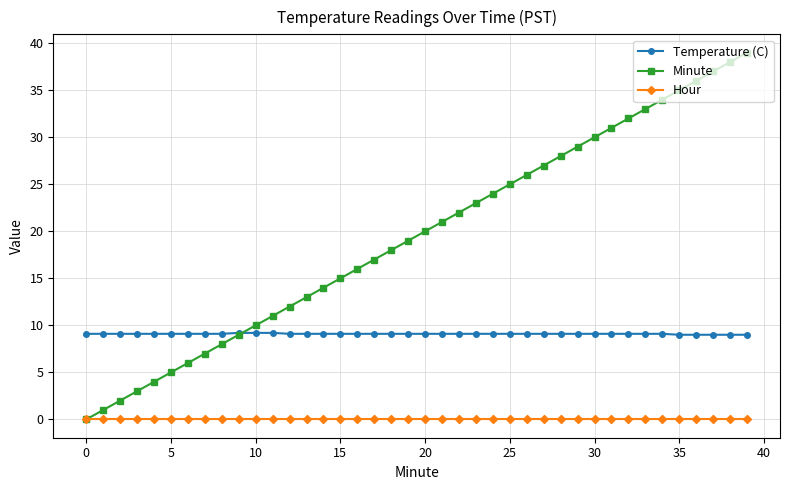

What is the value of the Minute point at the 39th from the left?

38.0